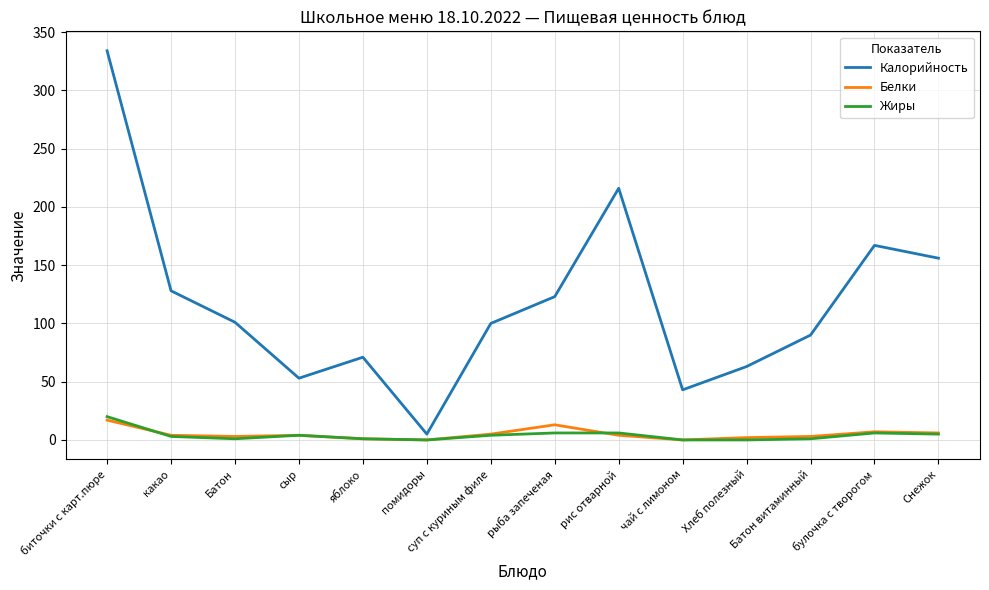

At which label does Жиры first exceed 4?

биточки с карт.пюре